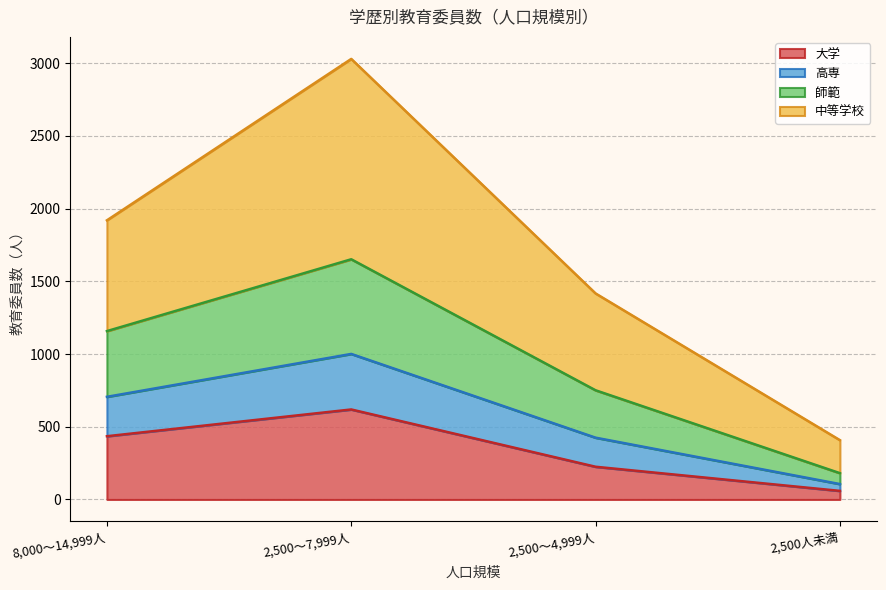

At which category is the sum across all series the highest?

2,500～7,999人